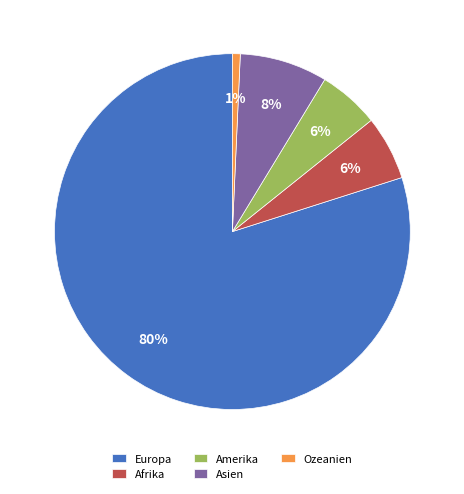

Is Europa the majority of the pie?

Yes